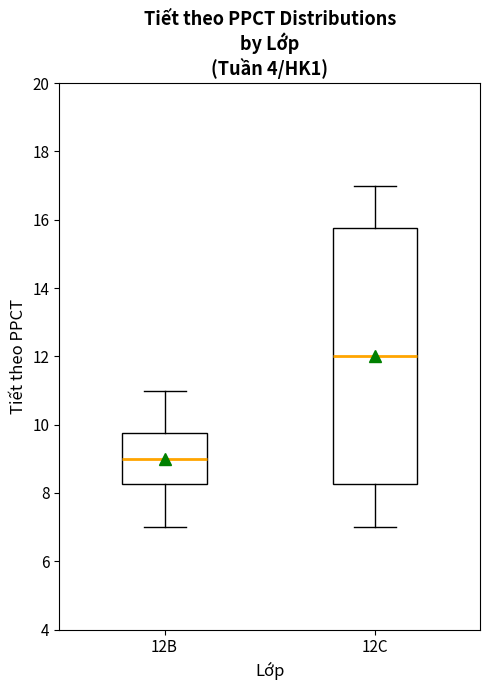

Which box's median line is the lowest?

12B